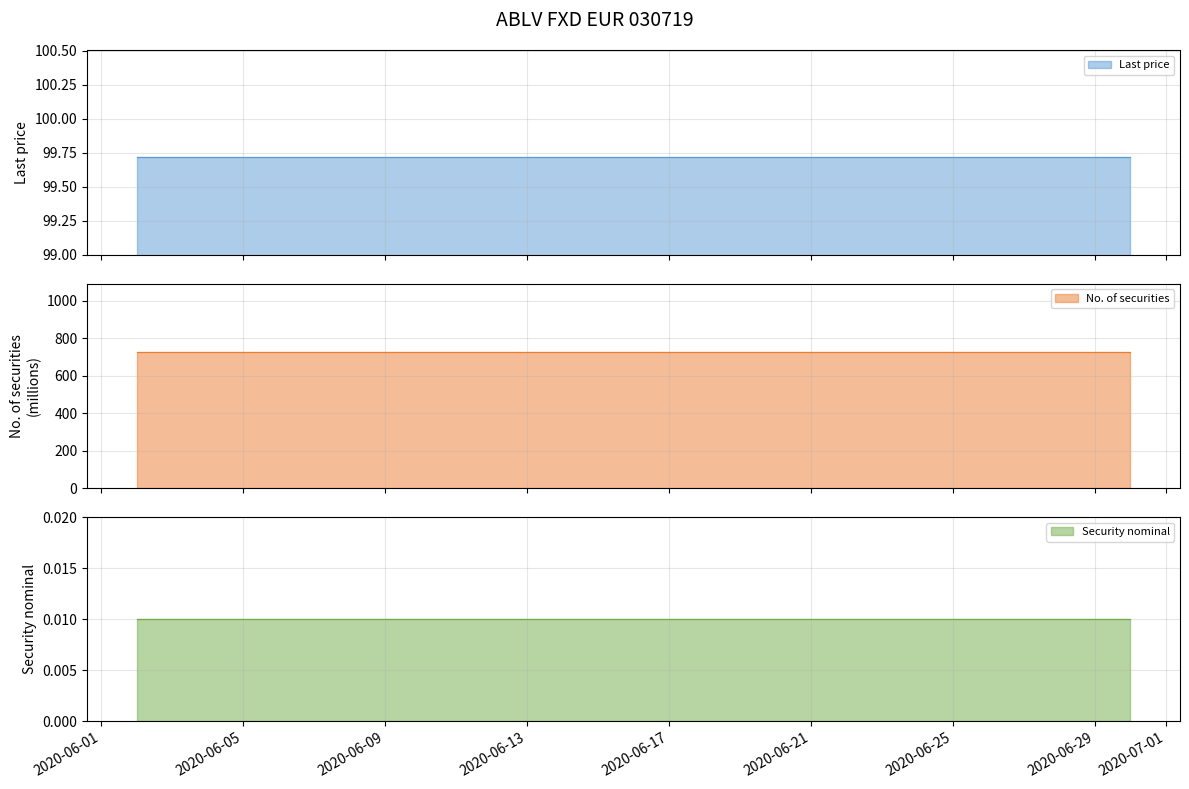

What is the maximum value for Last price?

99.7